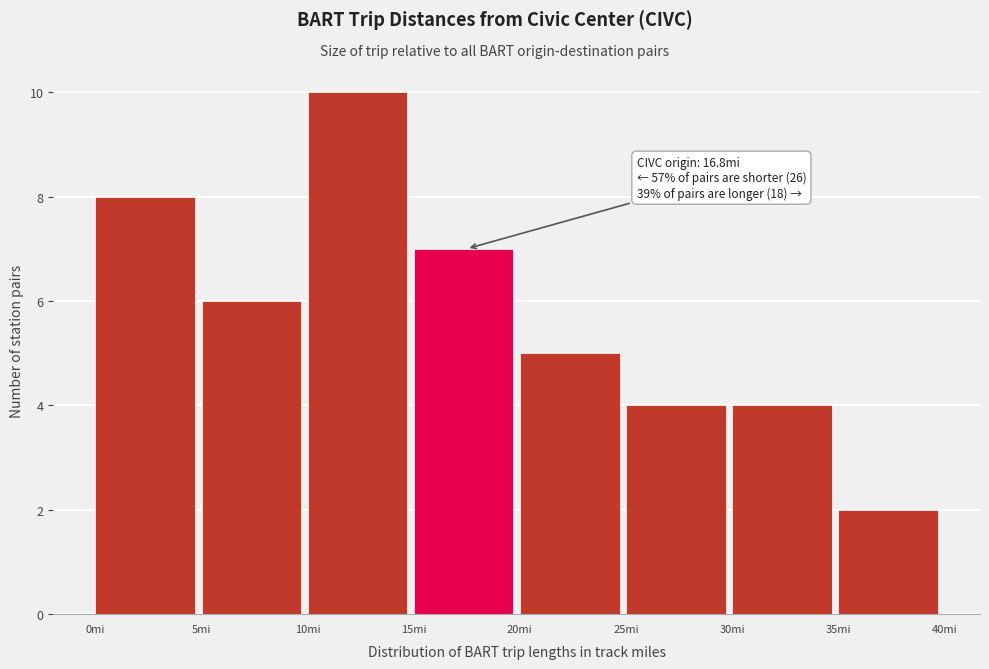

Which range on the x-axis has the tallest bar?

10 to 15